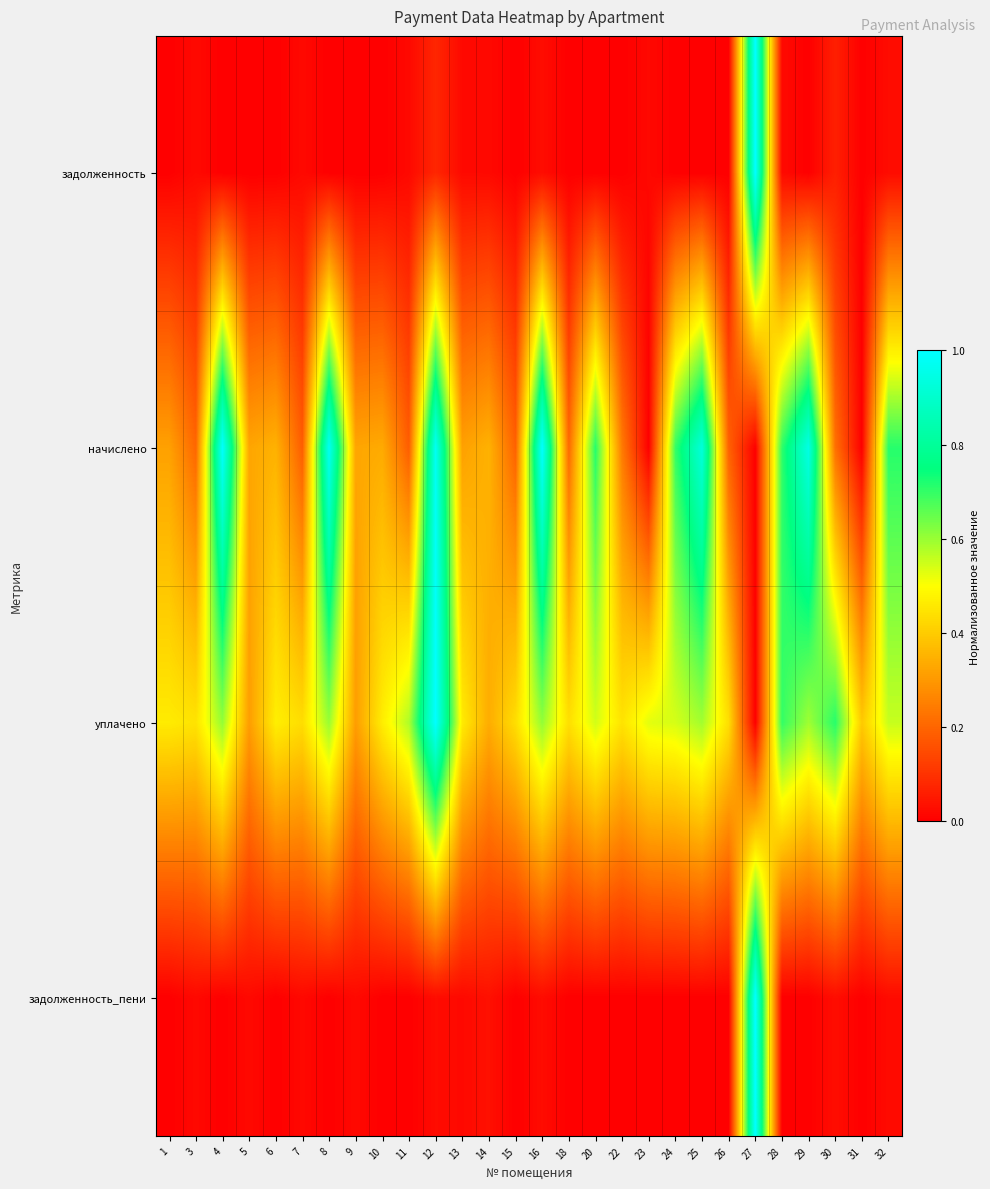

What is the maximum value shown in the chart?

1.0